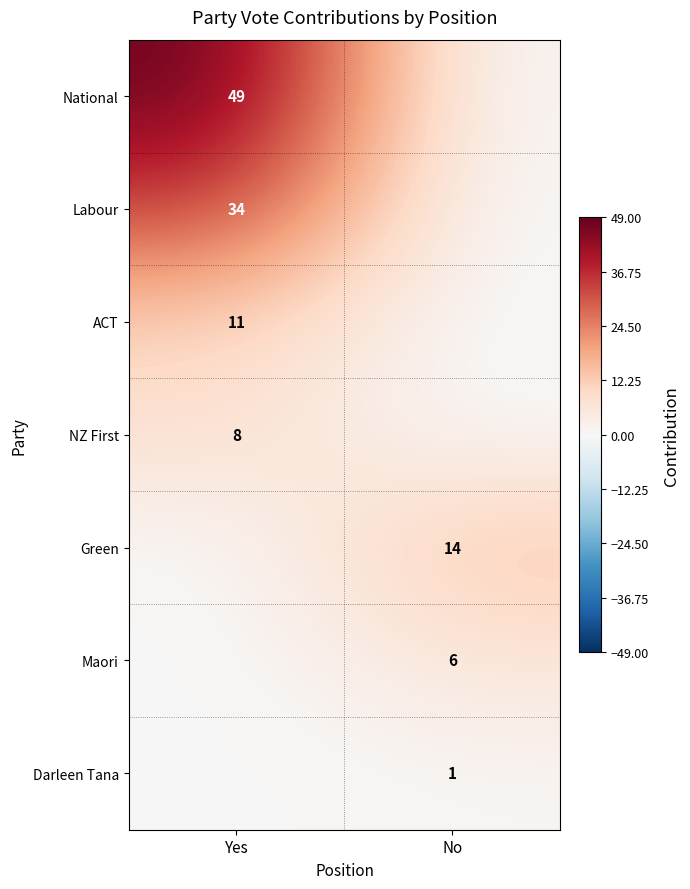

At which category is the sum across all series the highest?

Yes